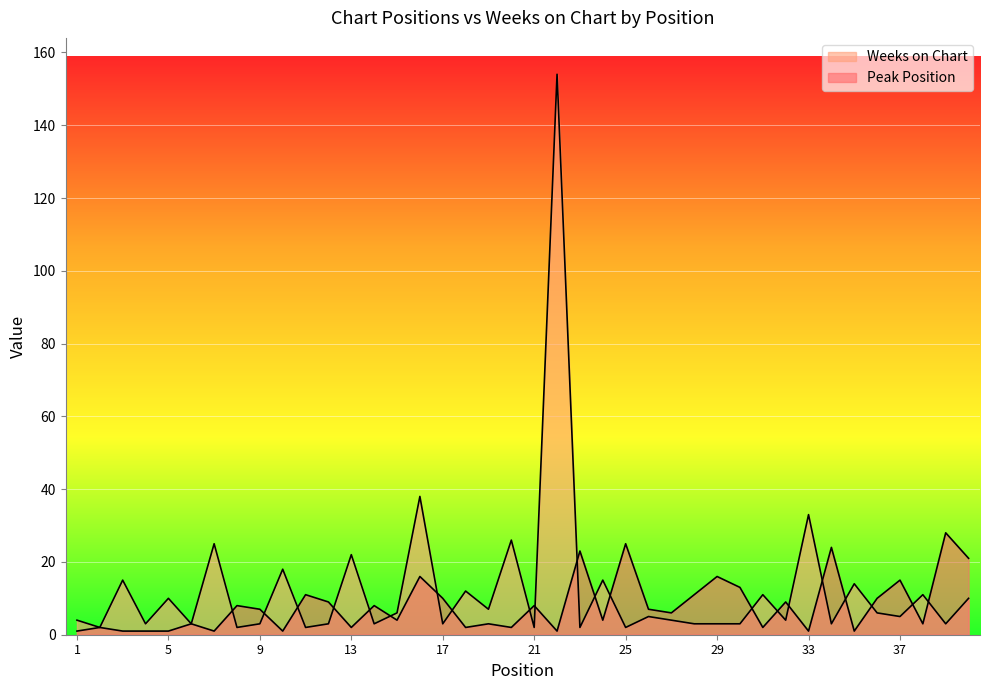

True or false: Weeks on Chart has a value of 3 at 34.

True